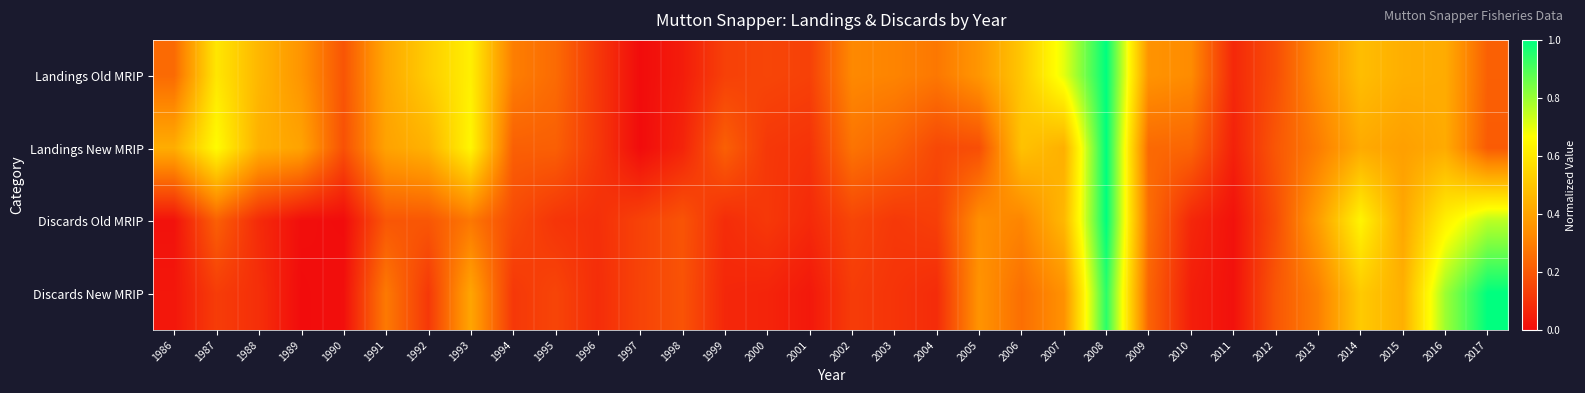

Rank the series at 1999 from highest to lowest value.

Landings New MRIP, Landings Old MRIP, Discards Old MRIP, Discards New MRIP